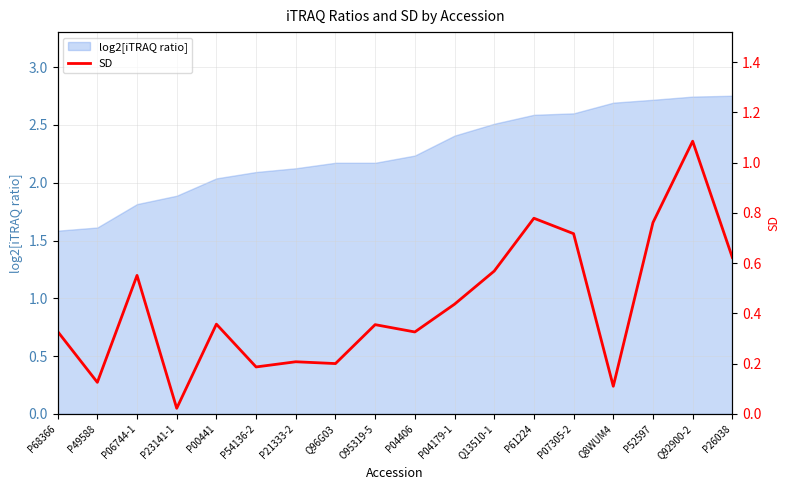

How many lines are shown in the chart?

1